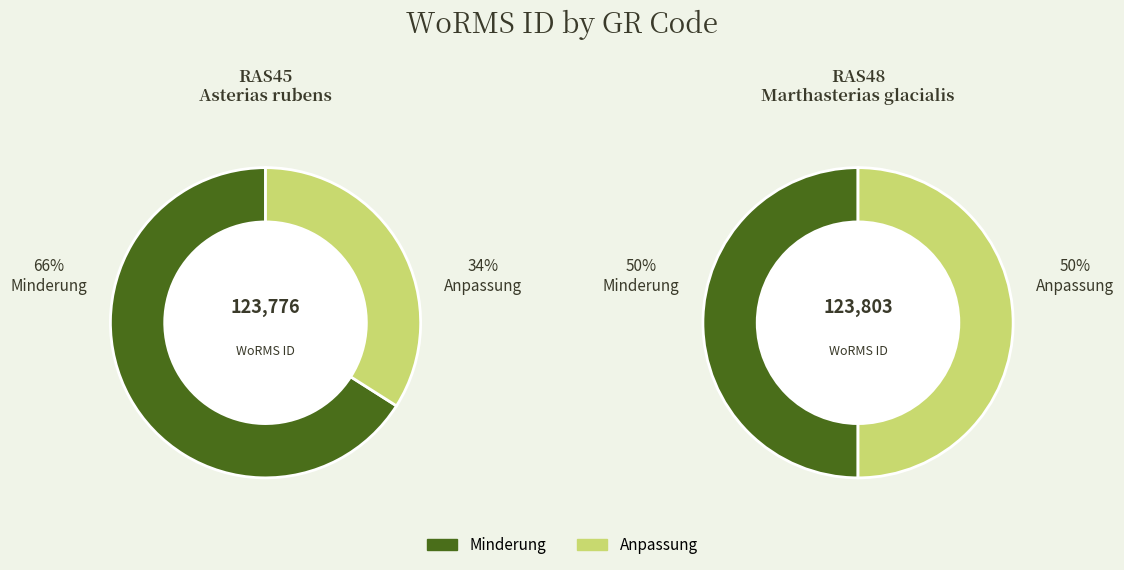

The RAS48 slice represents 50% of the pie. True or false?

True